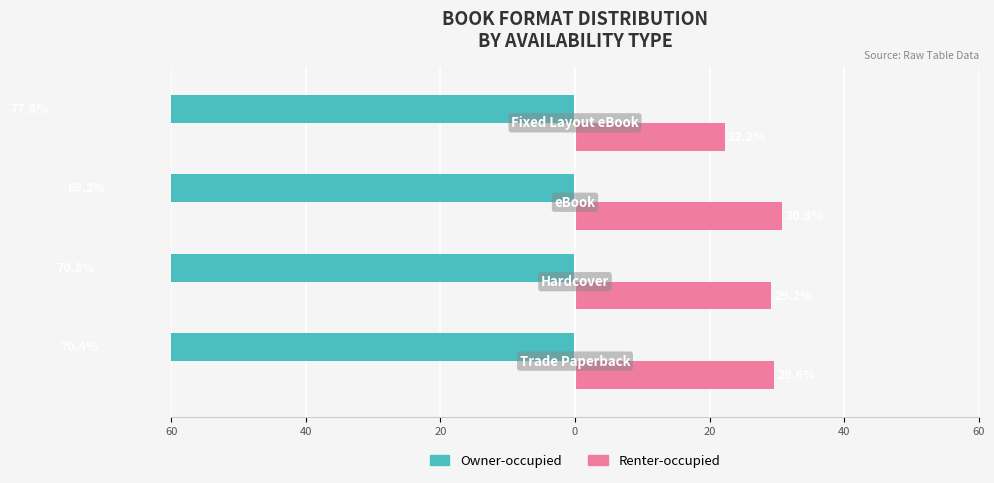

How many data points in Owner-occupied are above -70?

1